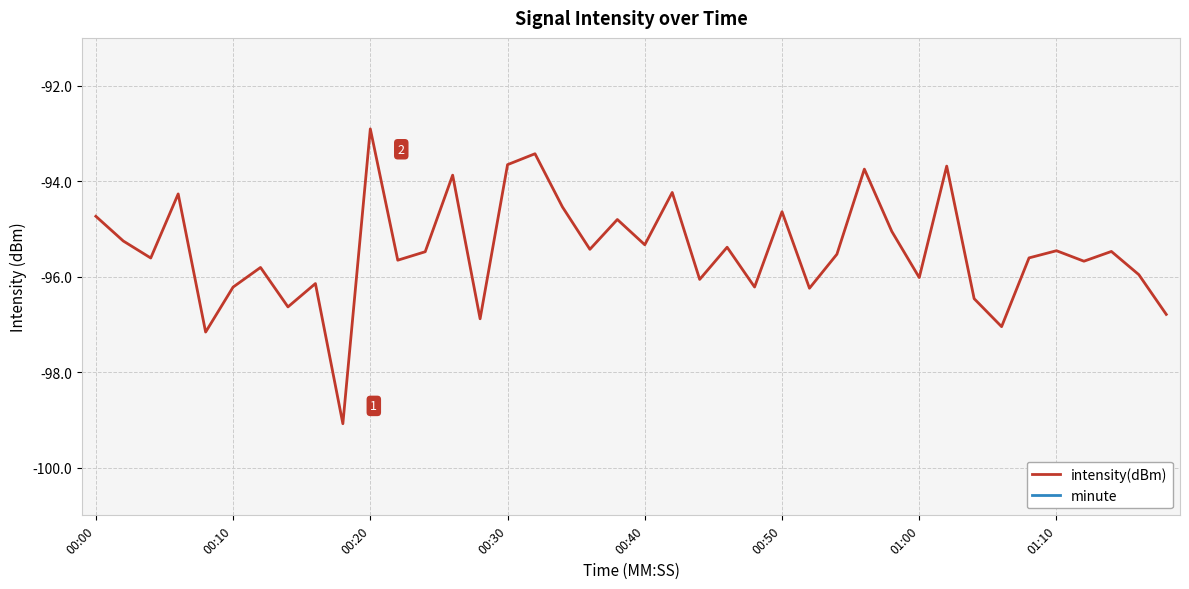

Reading left to right, list all the values displayed in this chart.

intensity(dBm): -94.7	-95.3	-95.6	-94.3	-97.2	-96.2	-95.8	-96.6	-96.1	-99.1	-92.9	-95.7	-95.5	-93.9	-96.9	-93.7	-93.4	-94.5	-95.4	-94.8	-95.3	-94.2	-96.1	-95.4	-96.2	-94.6	-96.2	-95.5	-93.7	-95.1	-96.0	-93.7	-96.5	-97.0	-95.6	-95.5	-95.7	-95.5	-96.0	-96.8
minute: 0.0	0.0	0.0	0.0	0.0	0.0	0.0	0.0	0.0	0.0	0.0	0.0	0.0	0.0	0.0	0.0	0.0	0.0	0.0	0.0	0.0	0.0	0.0	0.0	0.0	0.0	0.0	0.0	0.0	0.0	1.0	1.0	1.0	1.0	1.0	1.0	1.0	1.0	1.0	1.0